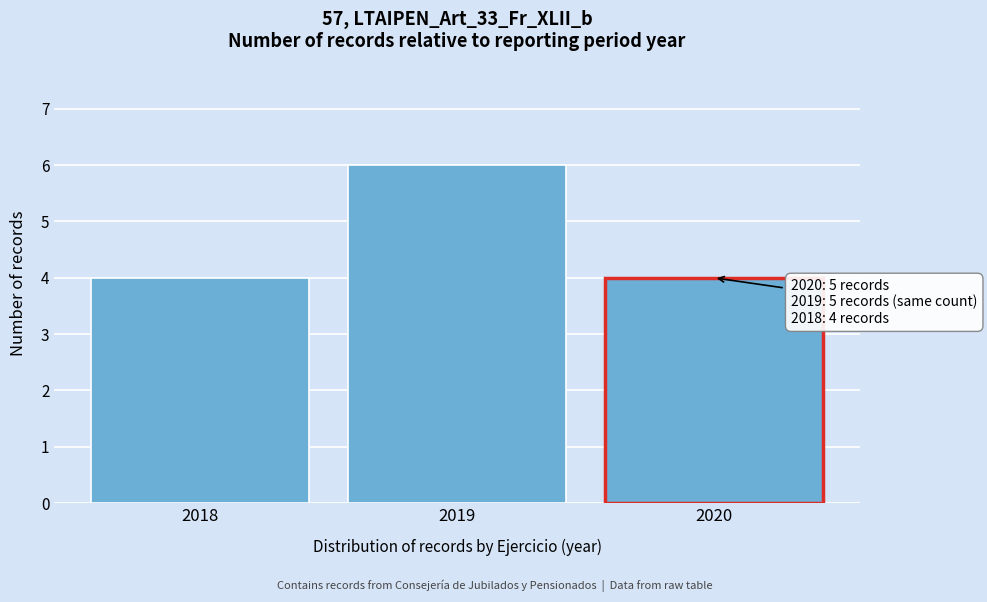

Over which range of the x-axis is the bar tallest?

2018.5 to 2019.5